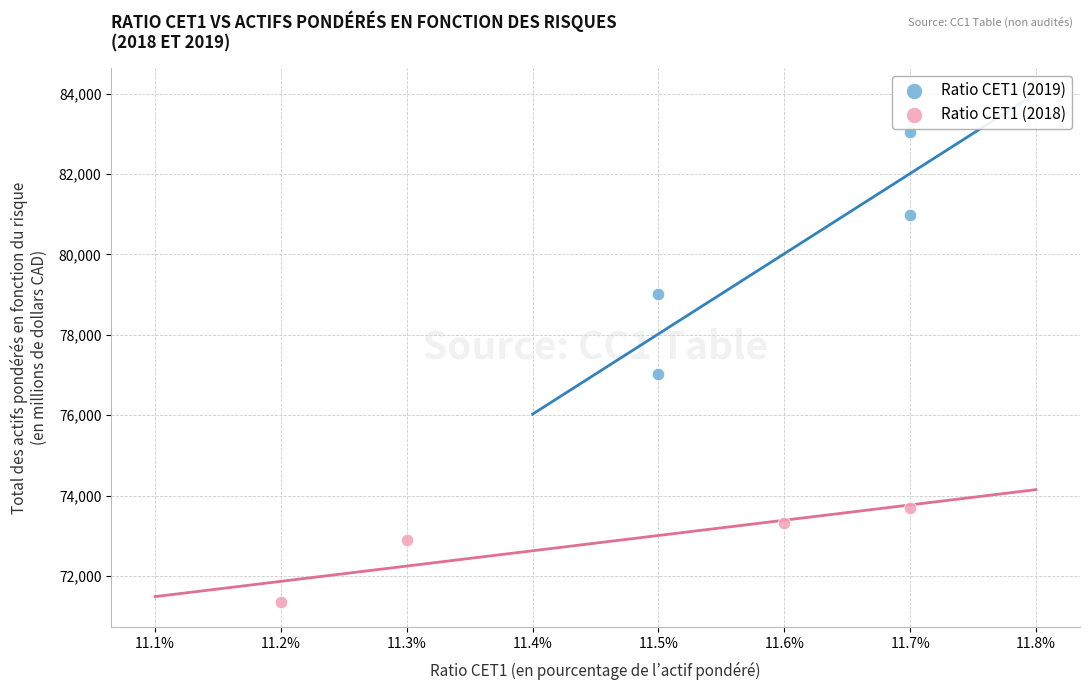

Which series has the widest spread of Y values?

Ratio CET1 (2019)